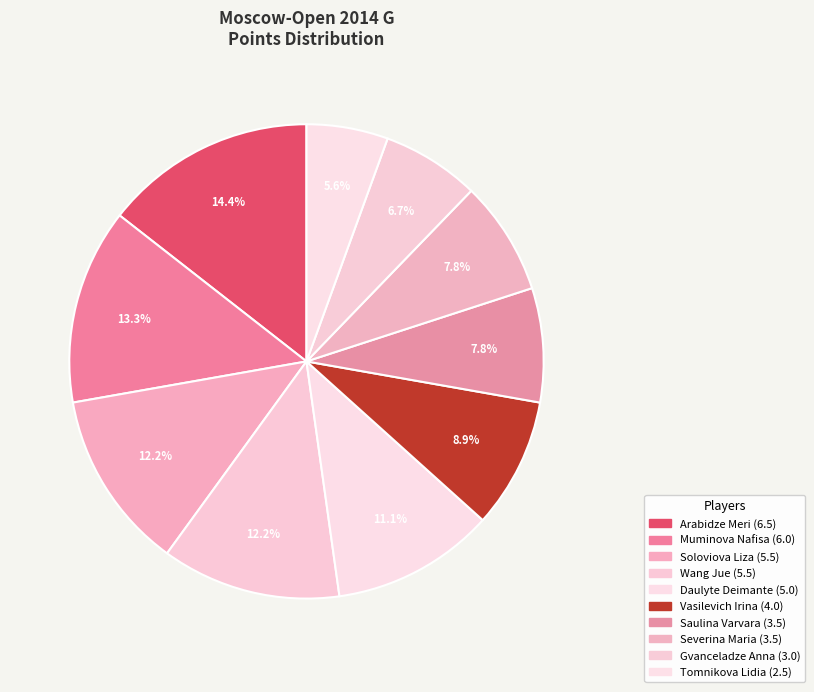

Which has a higher value, Severina Maria or Vasilevich Irina?

Vasilevich Irina